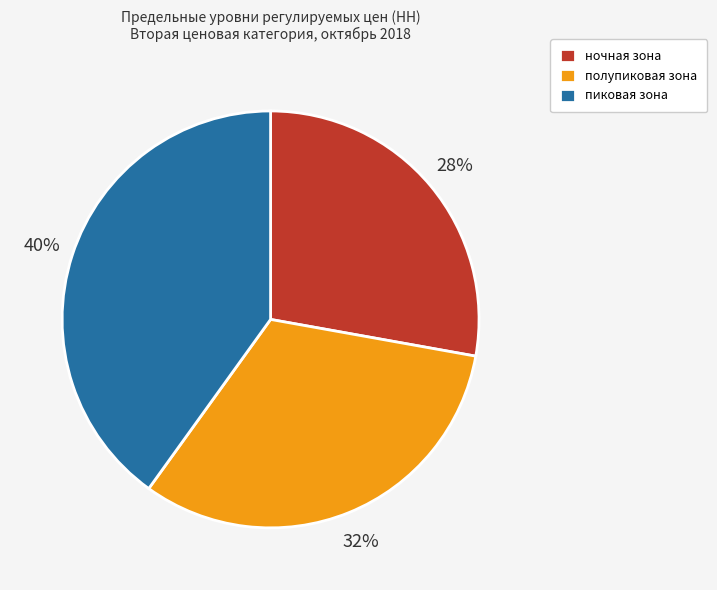

True or false: пиковая зона accounts for 40% of the total.

True